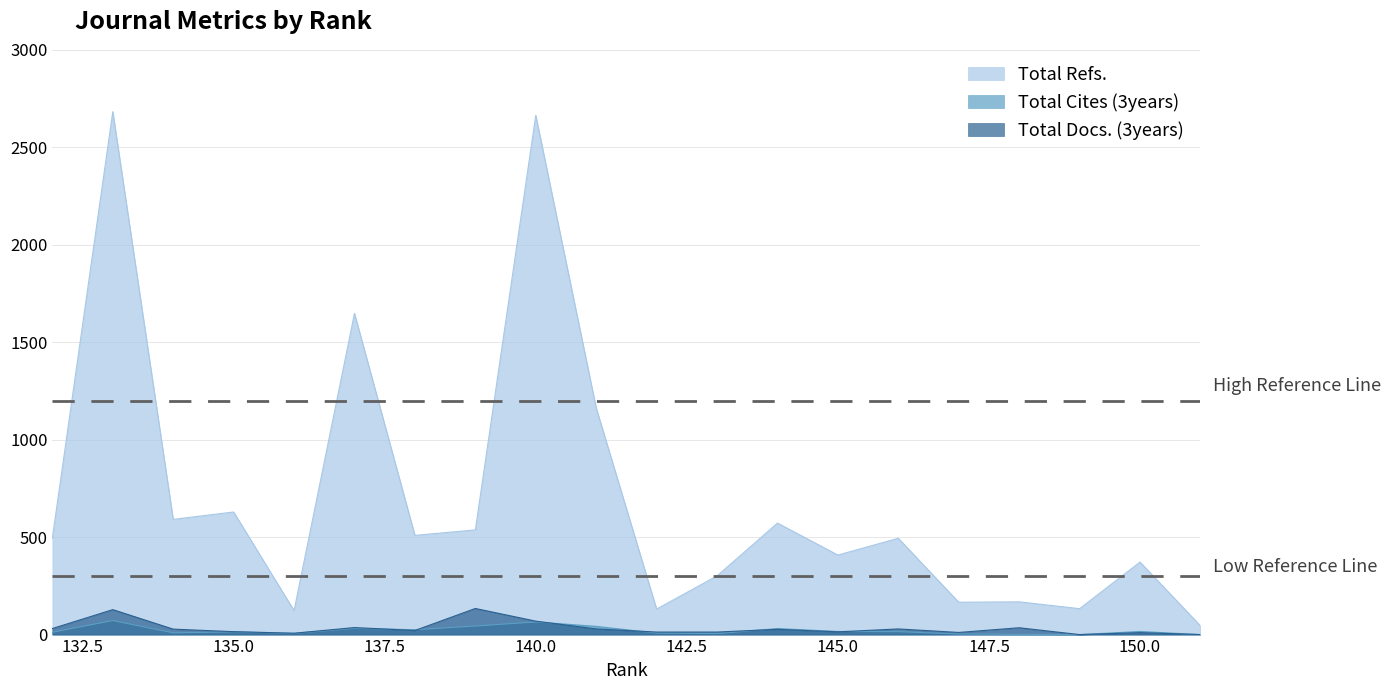

Is it true that Total Refs. equals 572 at 144?

True